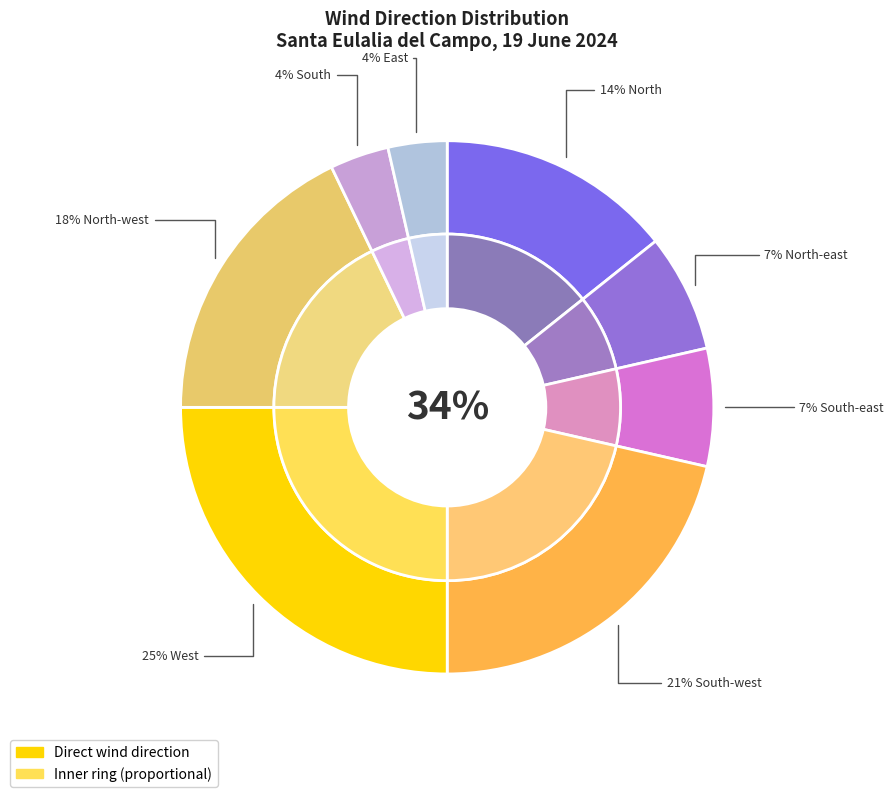

How many slices are in this pie chart?

8